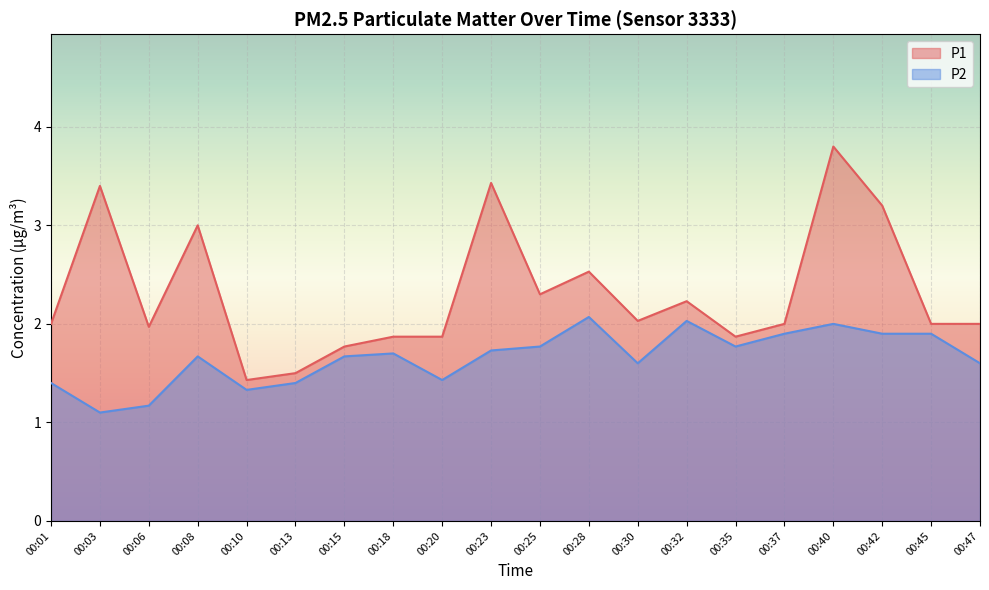

What is the value of the P1 point at the 7th from the left?

1.8